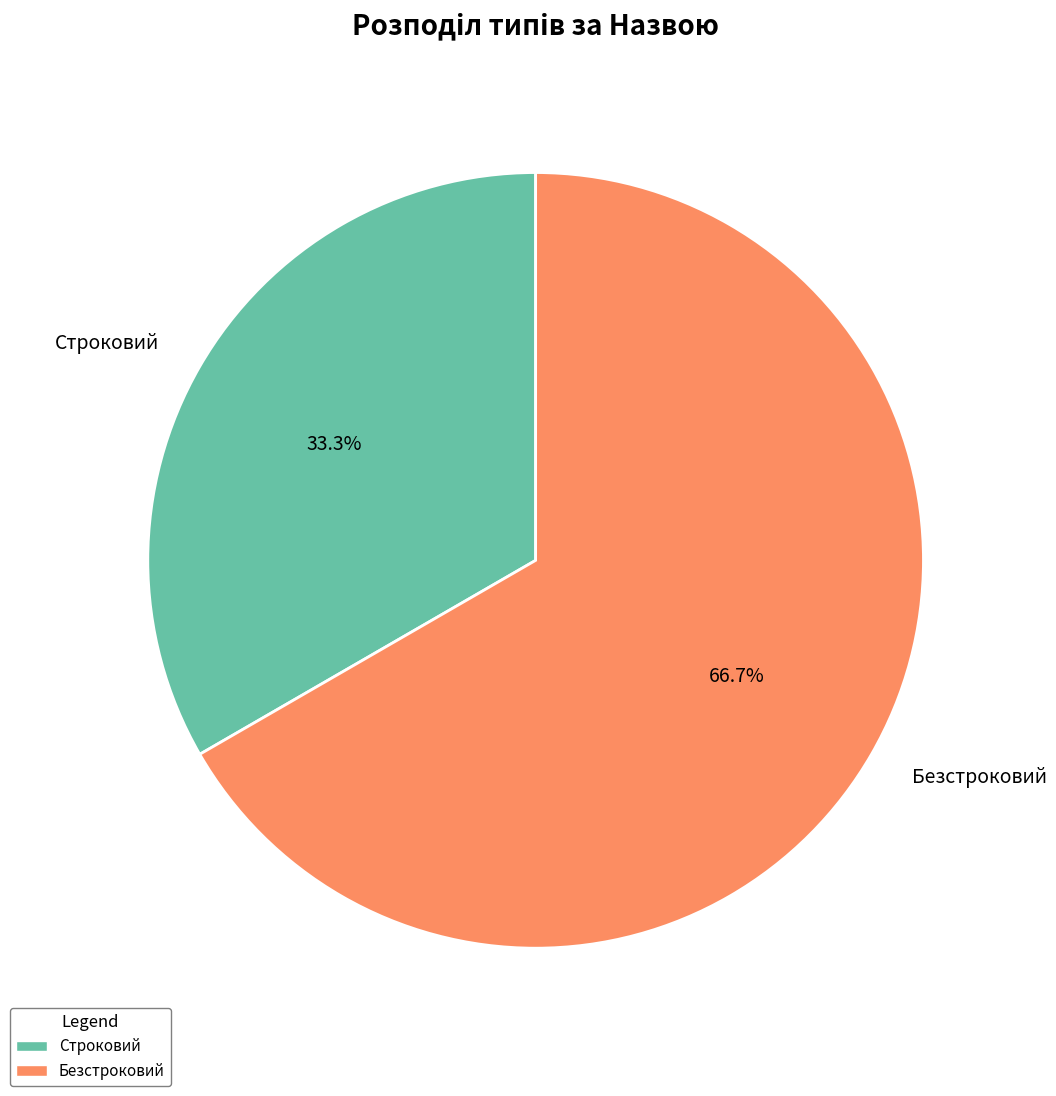

Which slice represents more than half of the pie?

Безстроковий